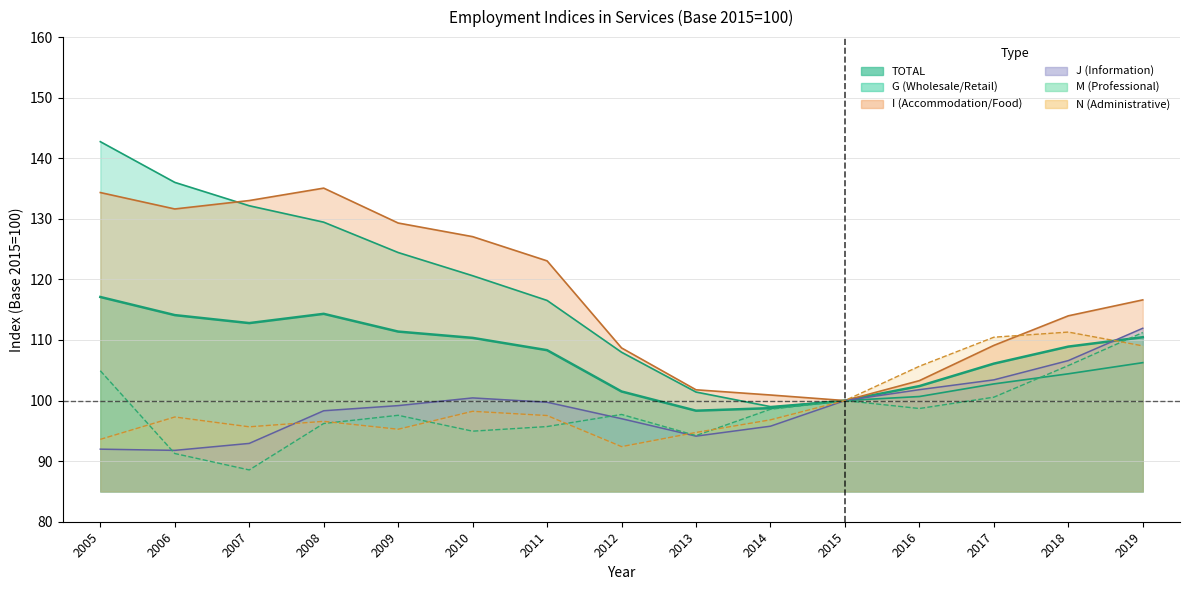

At which category is the sum across all series the highest?

2005